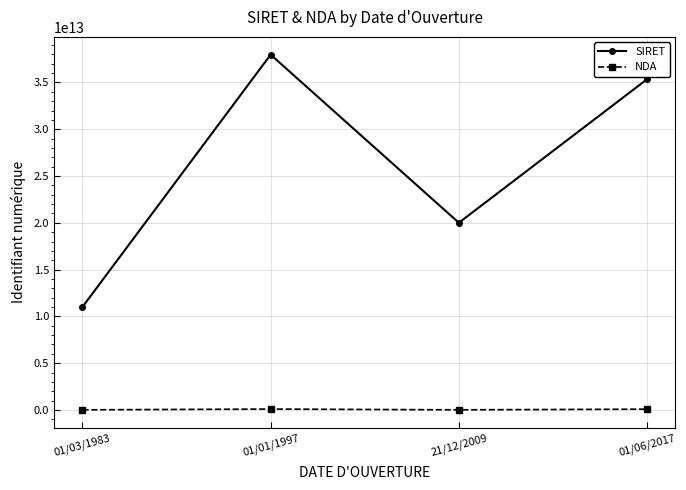

True or false: NDA has a value of 11755608975 at 01/03/1983.

True